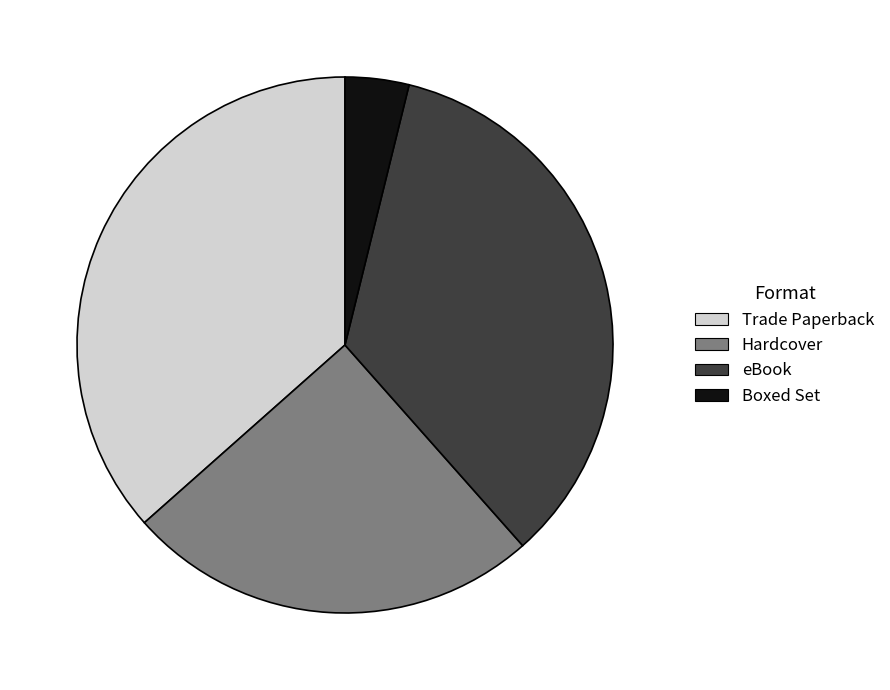

Do Trade Paperback and eBook together represent more than half of the pie?

Yes